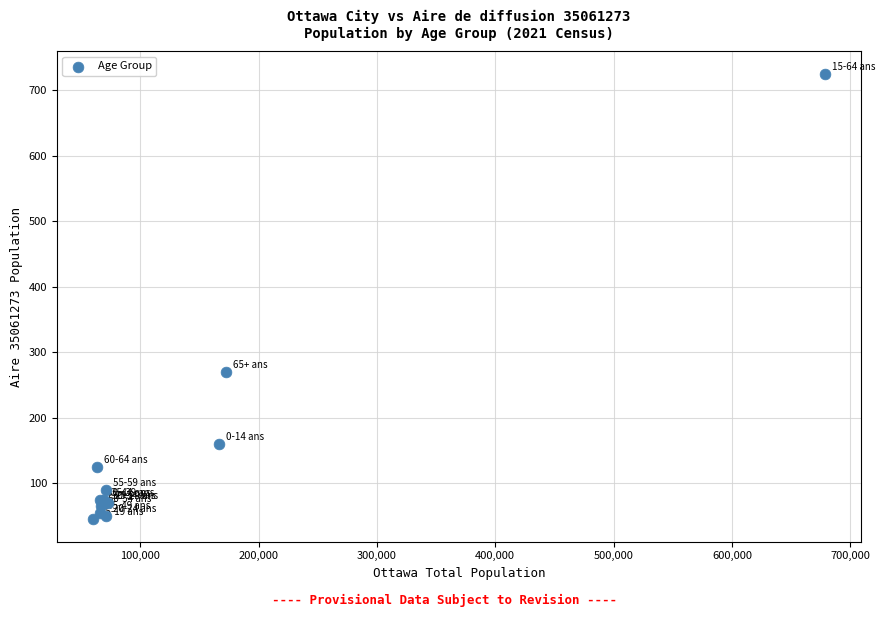

What Y value in the scatter plot is closest to 385?

270